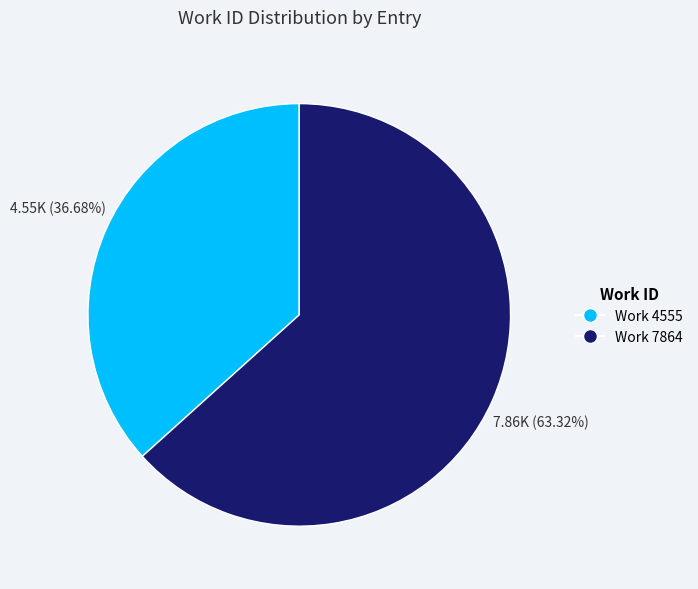

Is it true that Work 4555 is 37% of the pie?

True